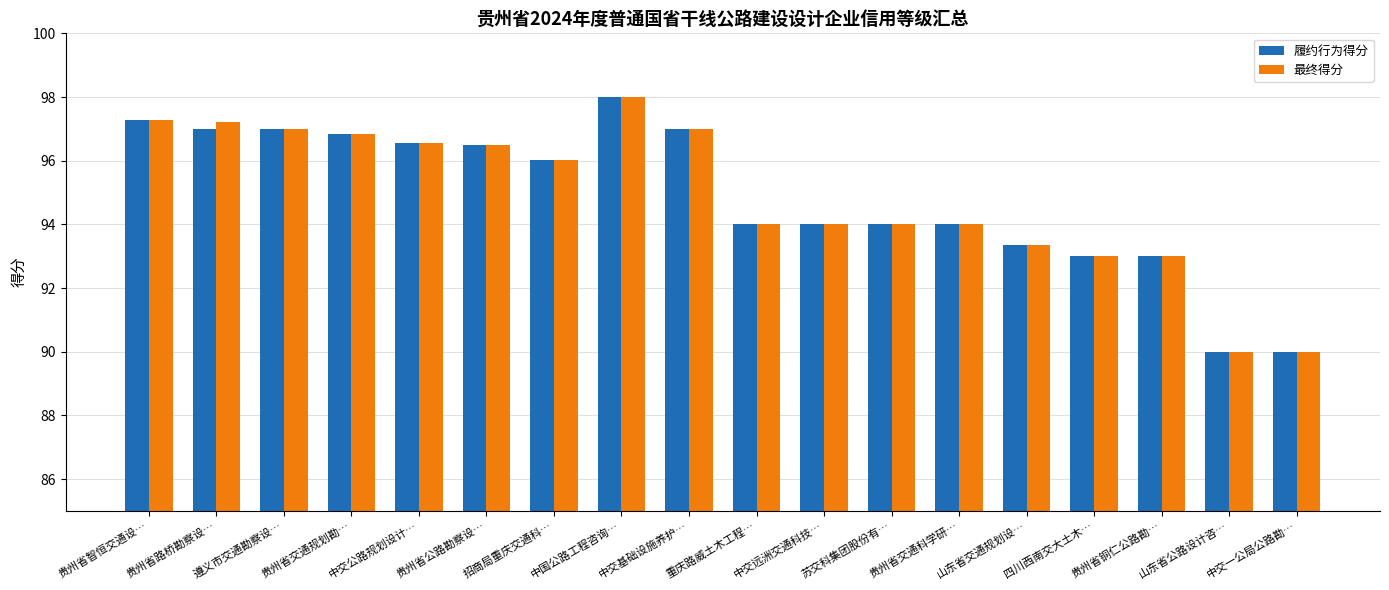

What is the total value across all series at 苏交科集团股份有…?

188.0